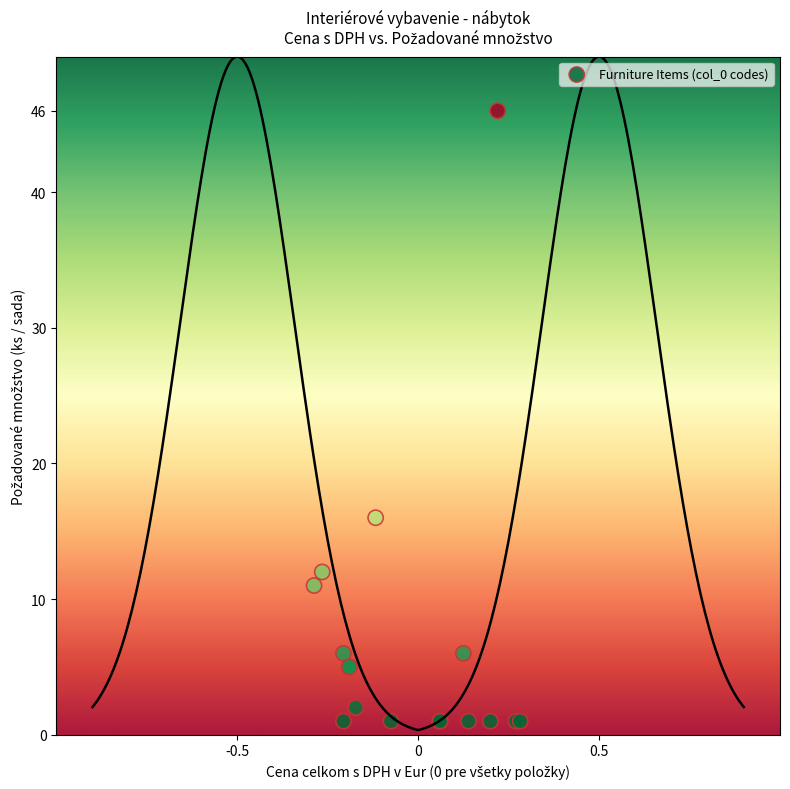

What Y value in the scatter plot is closest to 23?

16